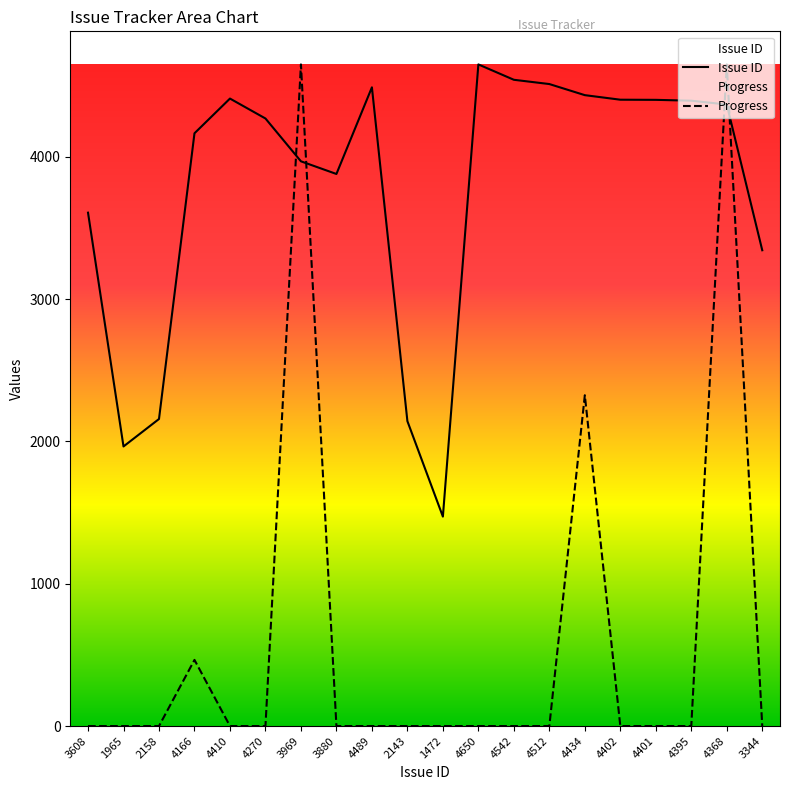

The value of Issue ID at 3344 is 4858. True or false?

False